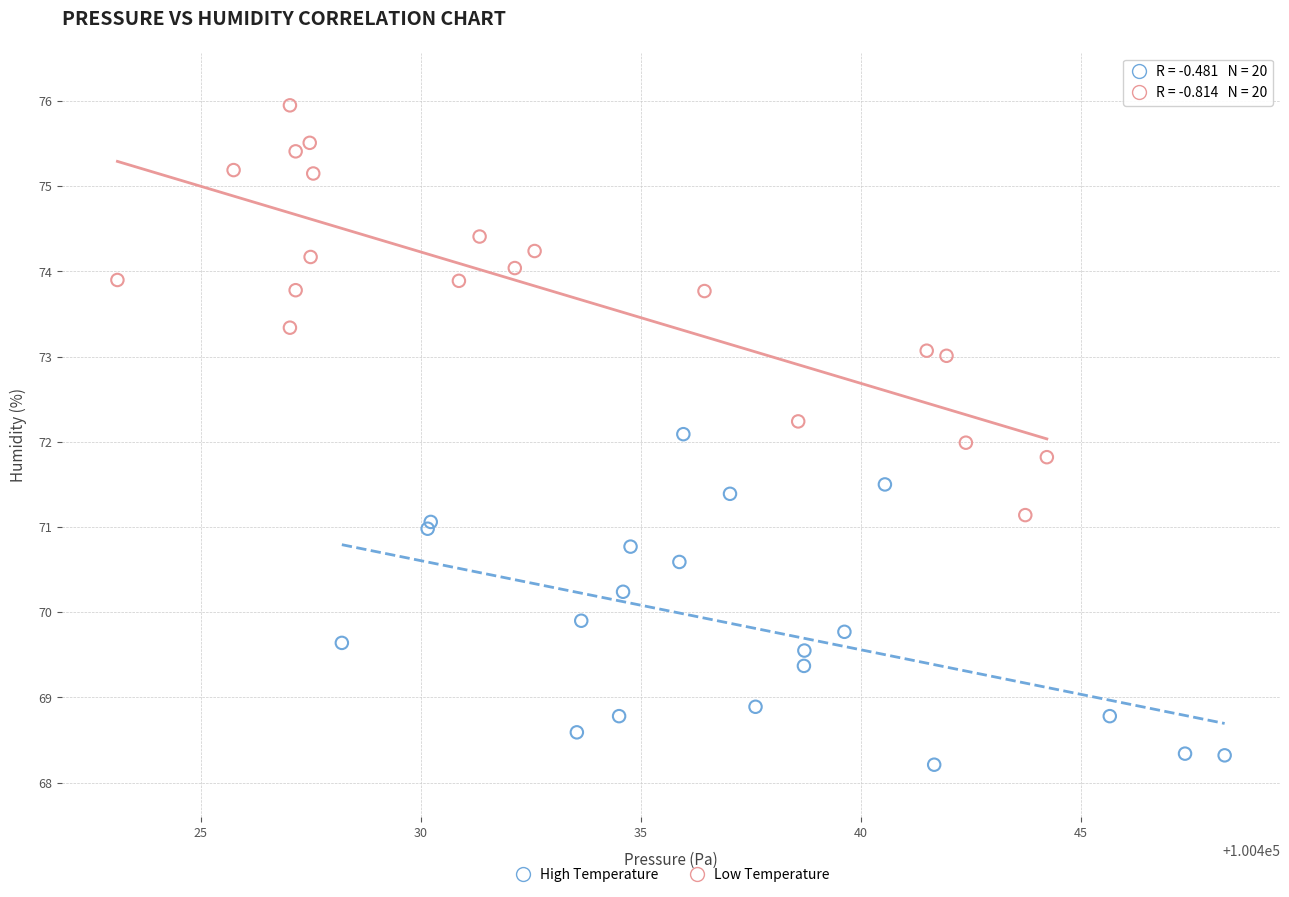

What are all the series names shown in the legend?

High Temperature, Low Temperature